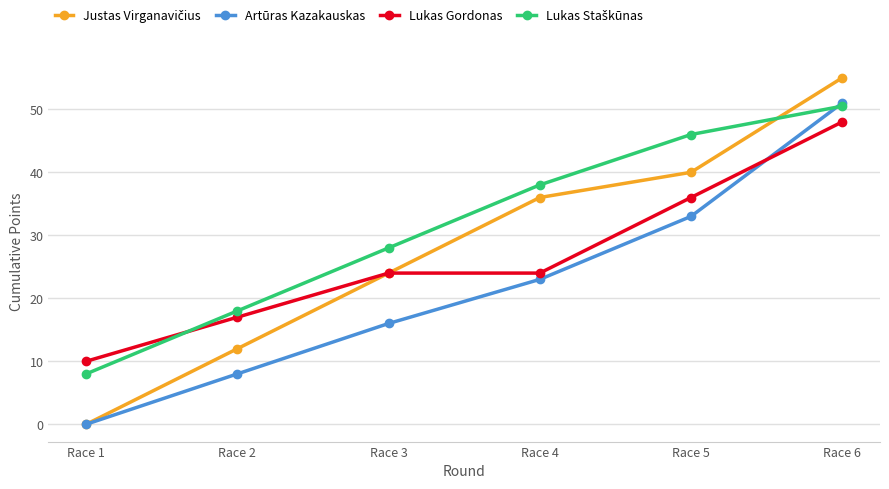

The value of Artūras Kazakauskas at Race 4 is 39.0. True or false?

False